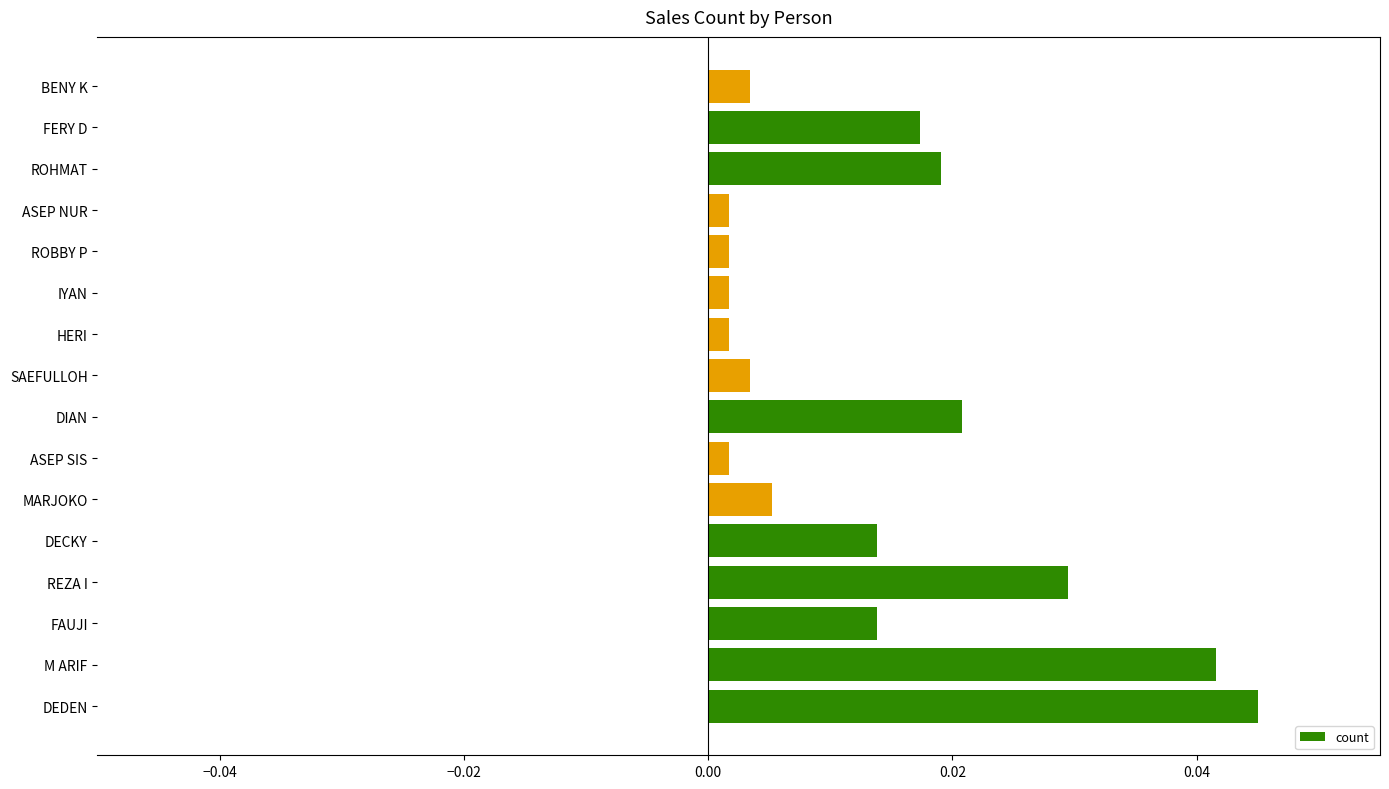

True or false: the data shows 0.1 at M ARIF.

False